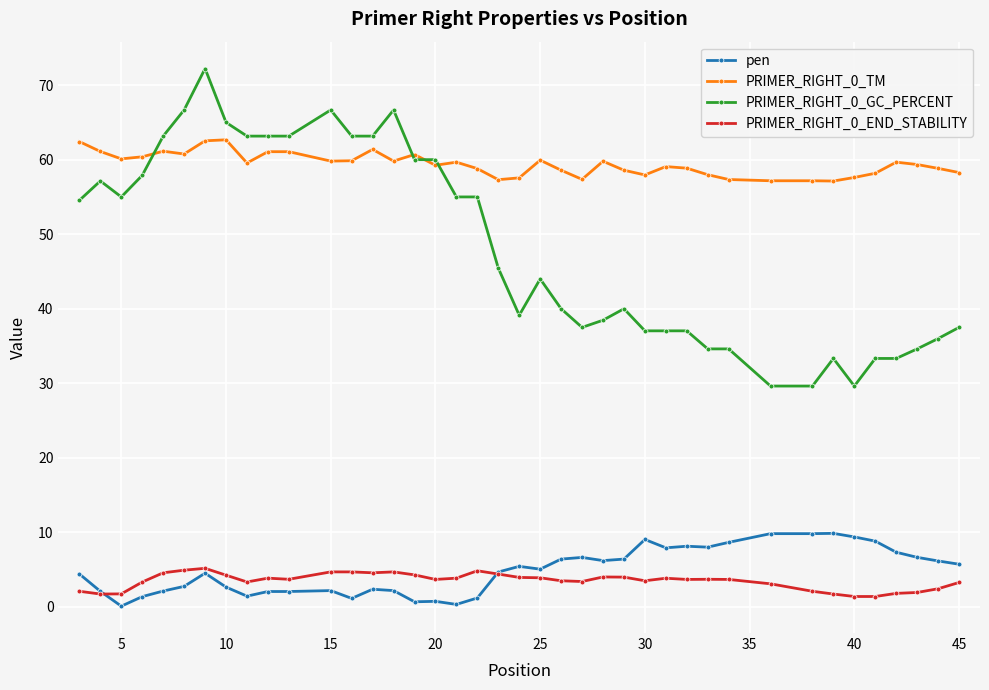

True or false: PRIMER_RIGHT_0_TM and PRIMER_RIGHT_0_END_STABILITY intersect in this chart.

False